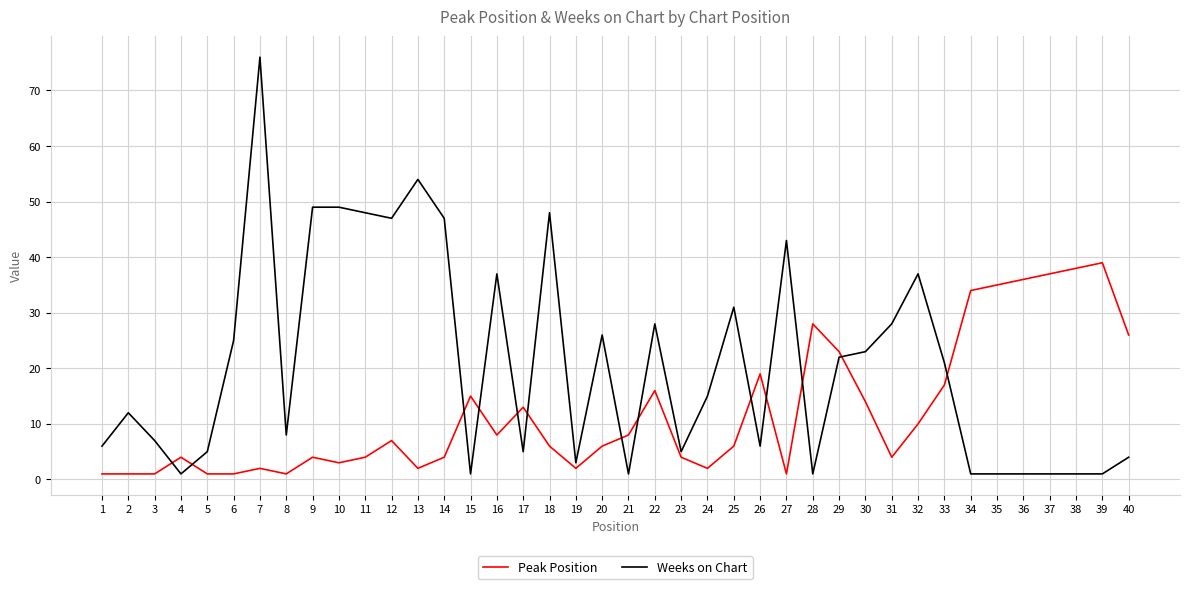

At 27, list the series in order from smallest to largest.

Peak Position, Weeks on Chart